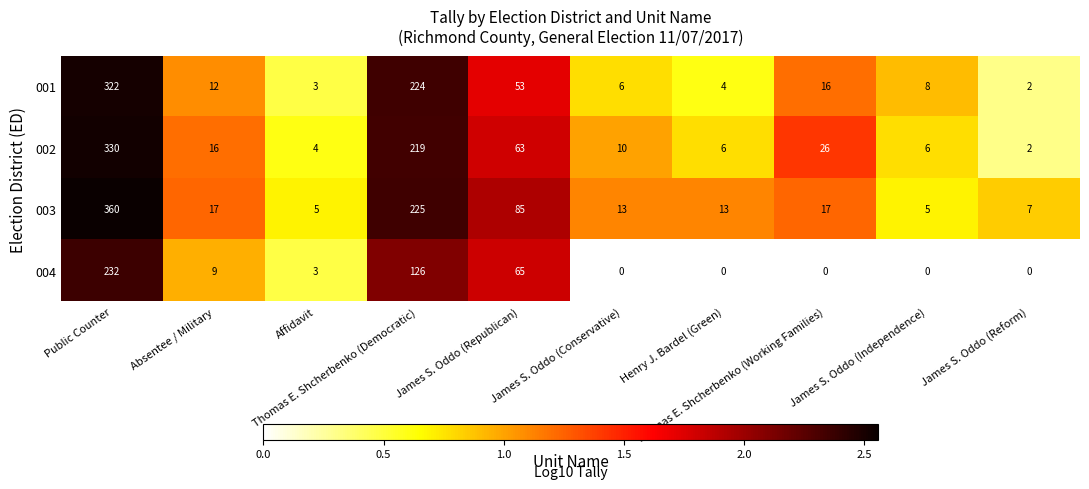

What is the difference between the maximum and minimum values in the 002 series?

328